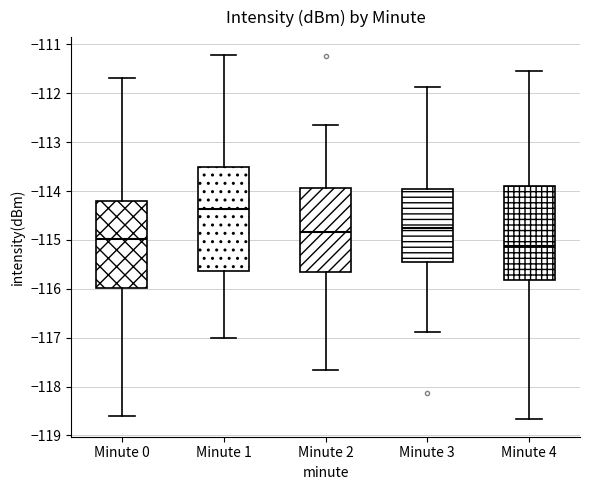

Comparing the boxes themselves (not the whiskers), which one is the tallest?

Minute 1